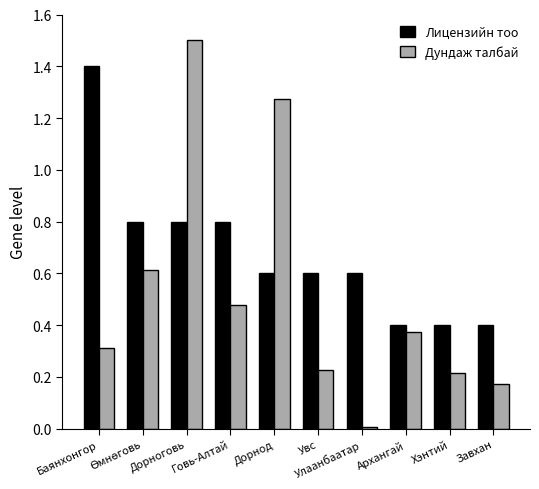

List the series in order of their overall mean, highest first.

Лицензийн тоо, Дундаж талбай